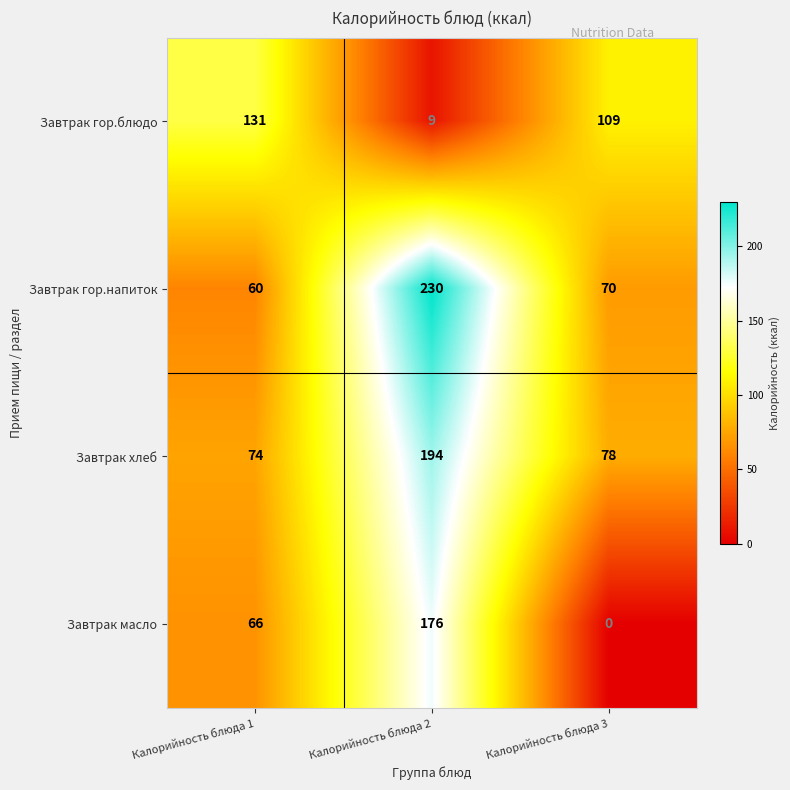

How many Завтрак гор.блюдо values are between 9 and 131?

3